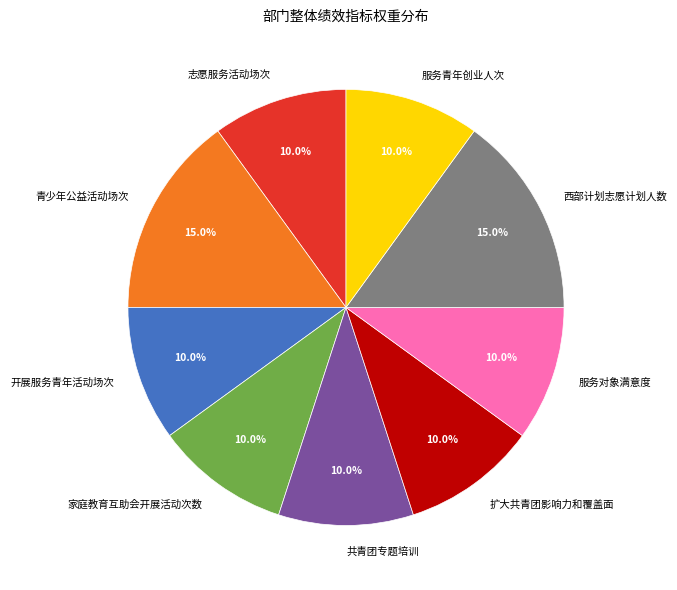

How much of the chart is everything except 家庭教育互助会开展活动次数?

90.0%